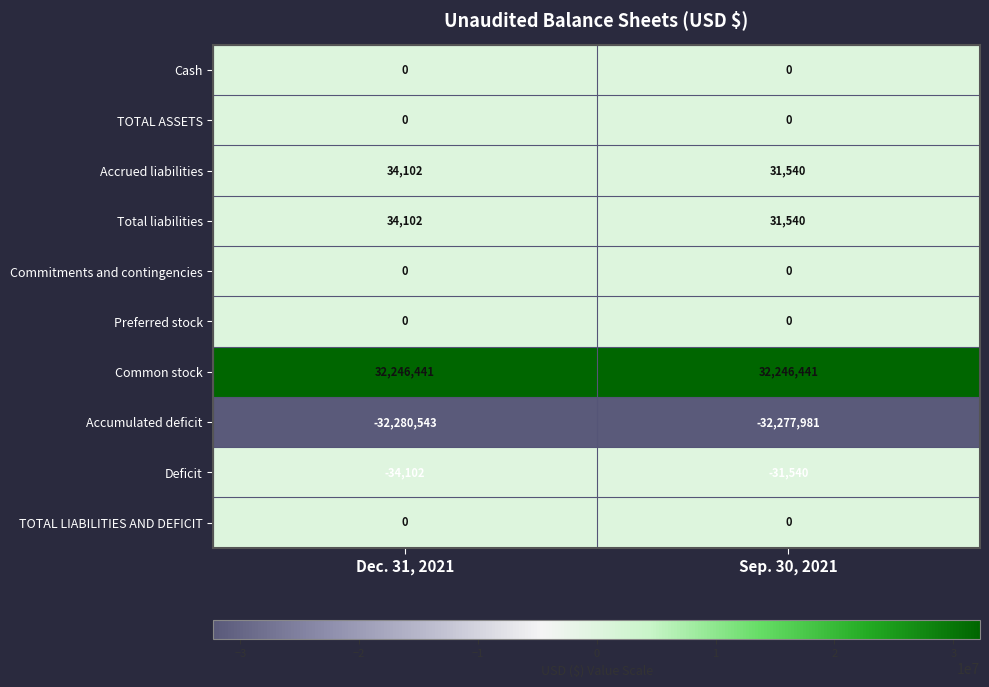

Count the number of data series in this chart.

10